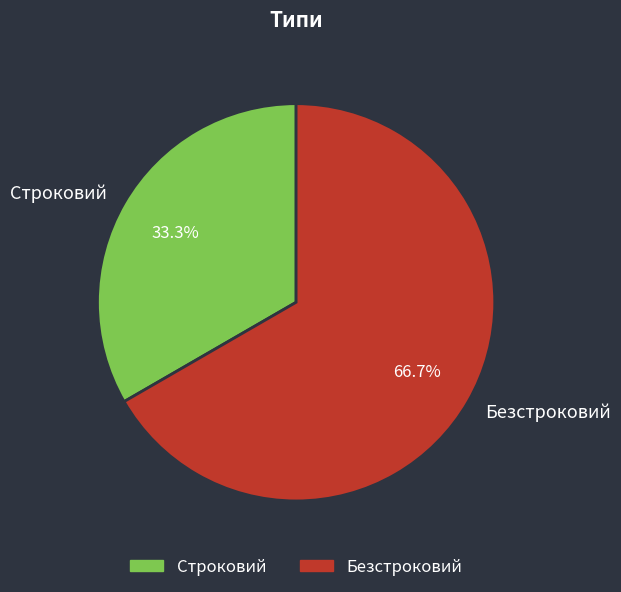

To the nearest percent, what is the combined percentage of Безстроковий and Строковий?

100%